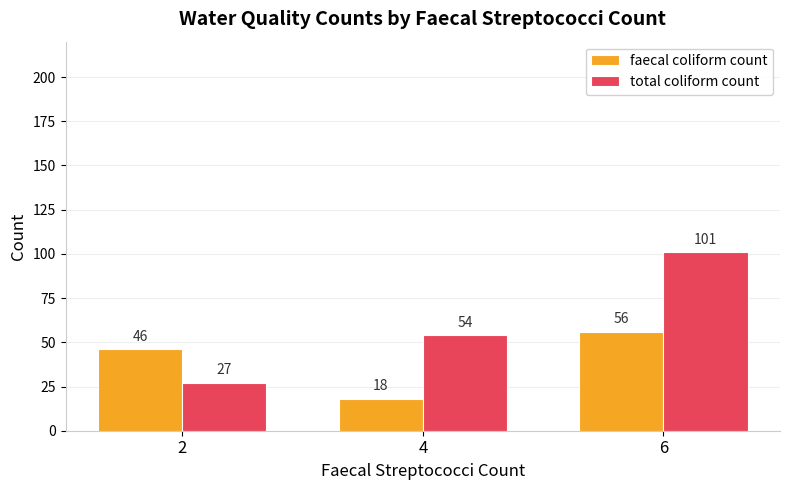

At which category does the chart reach its peak across all series?

6